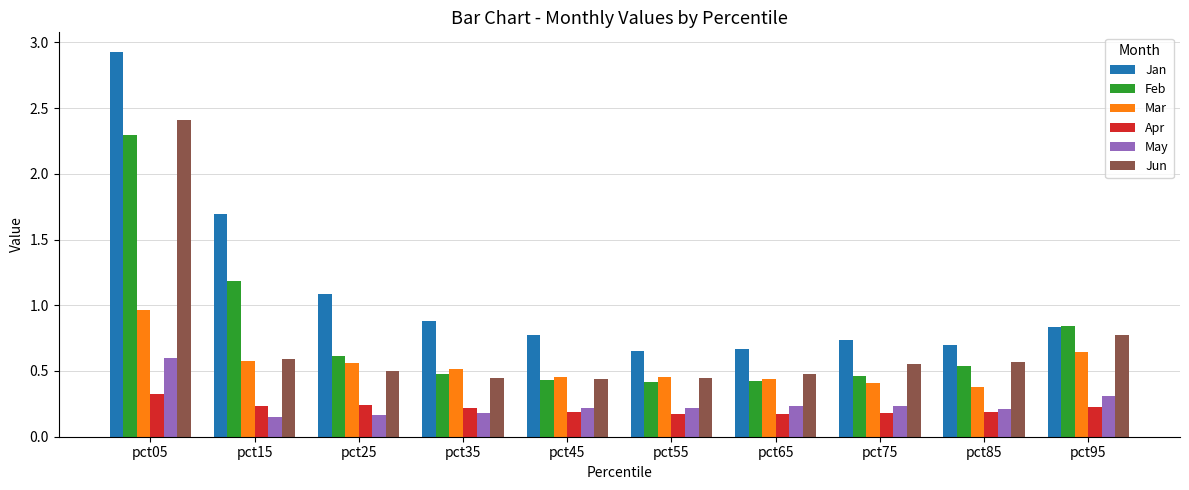

What is the greatest value displayed?

2.9